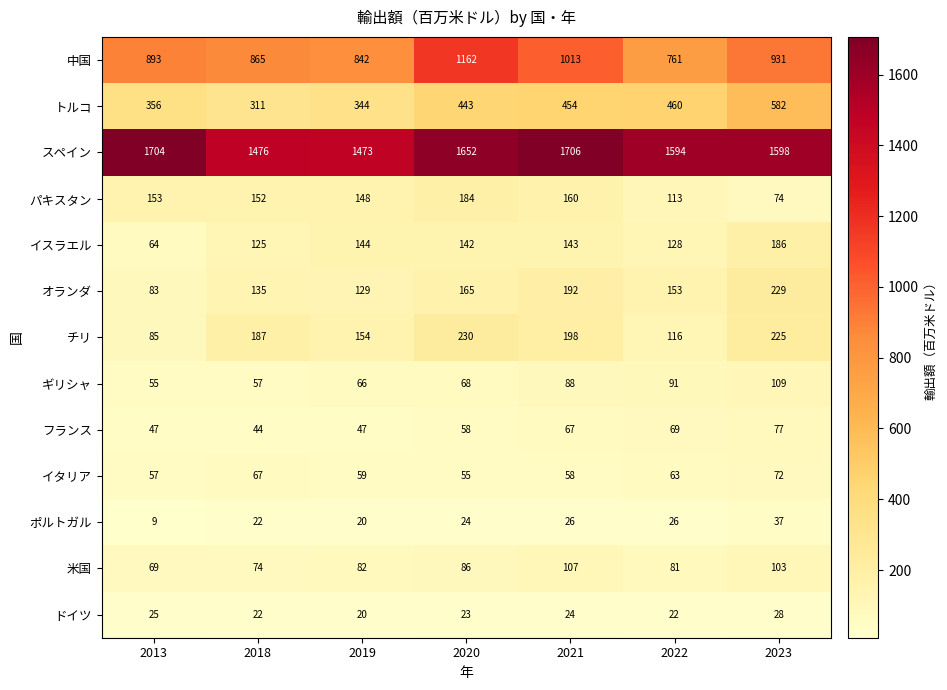

The value of ドイツ at 2023 is 28. True or false?

True